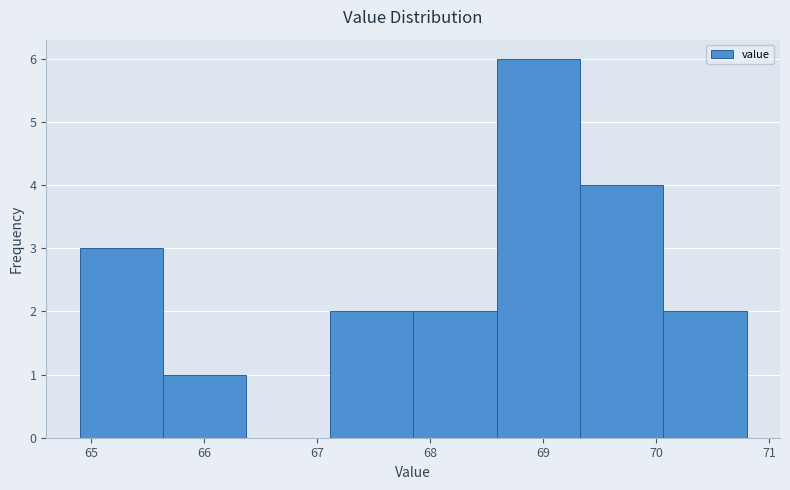

How tall is the bar that spans 65.6 to 66.4 on the x-axis? Neither the bar edges nor the heights are printed on the chart, so give them approximately, as read against the axes.

1